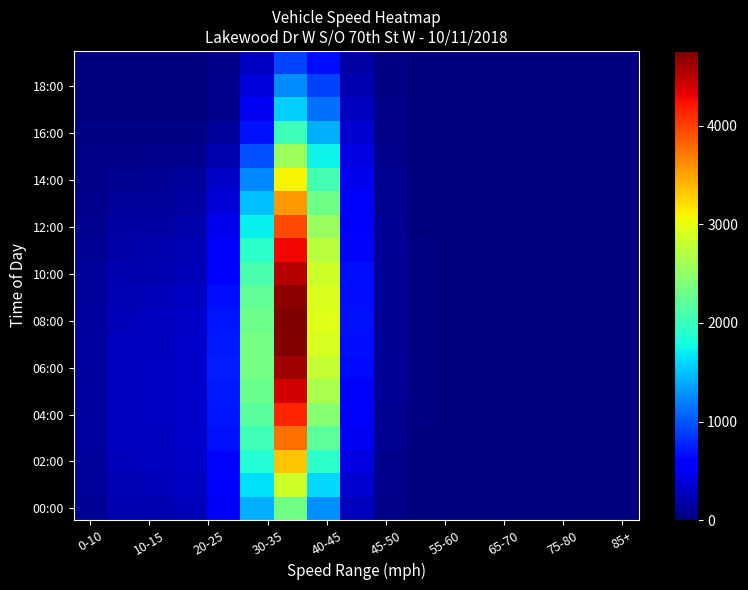

Count the number of data series in this chart.

20